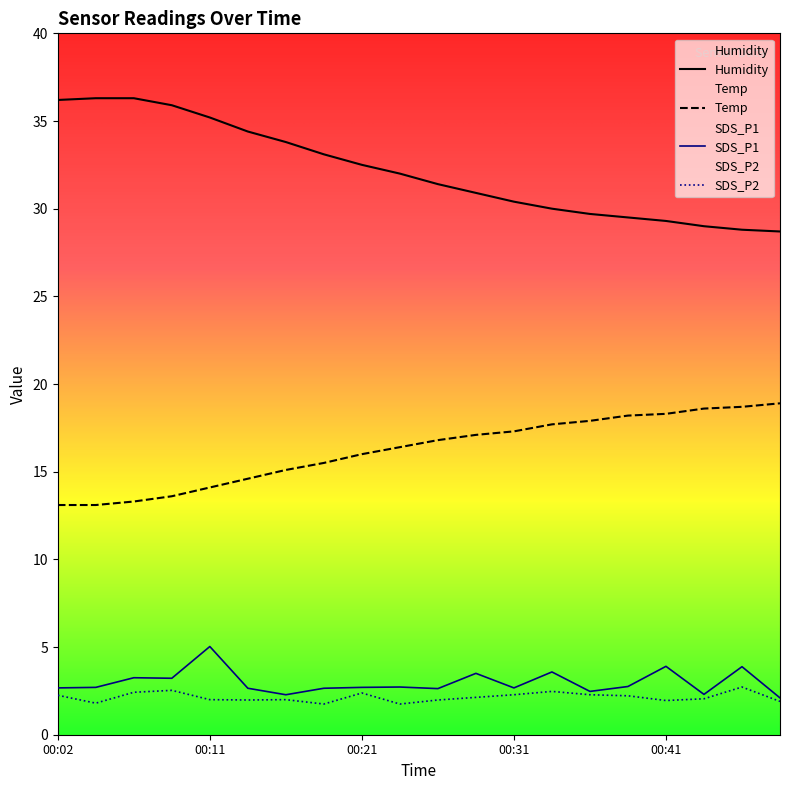

What is the approximate value of SDS_P2 at 00:31?

2.3